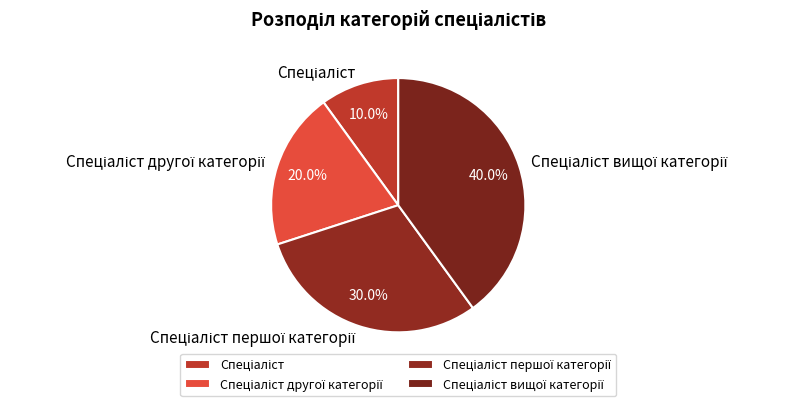

Count the number of slices in the pie.

4